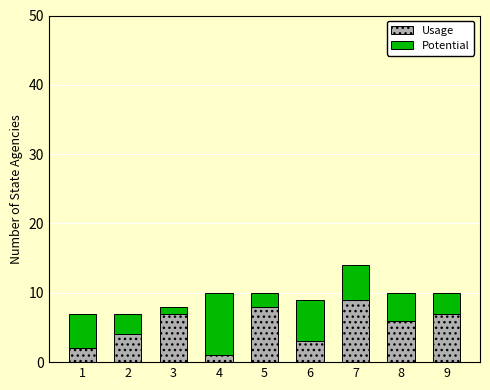

How many data points in Usage are less than 6?

4